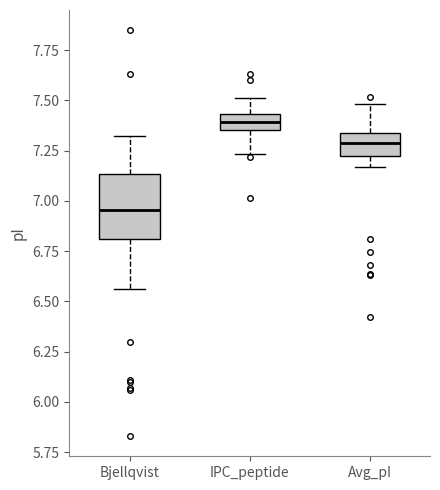

Which box's median line is the lowest?

Bjellqvist